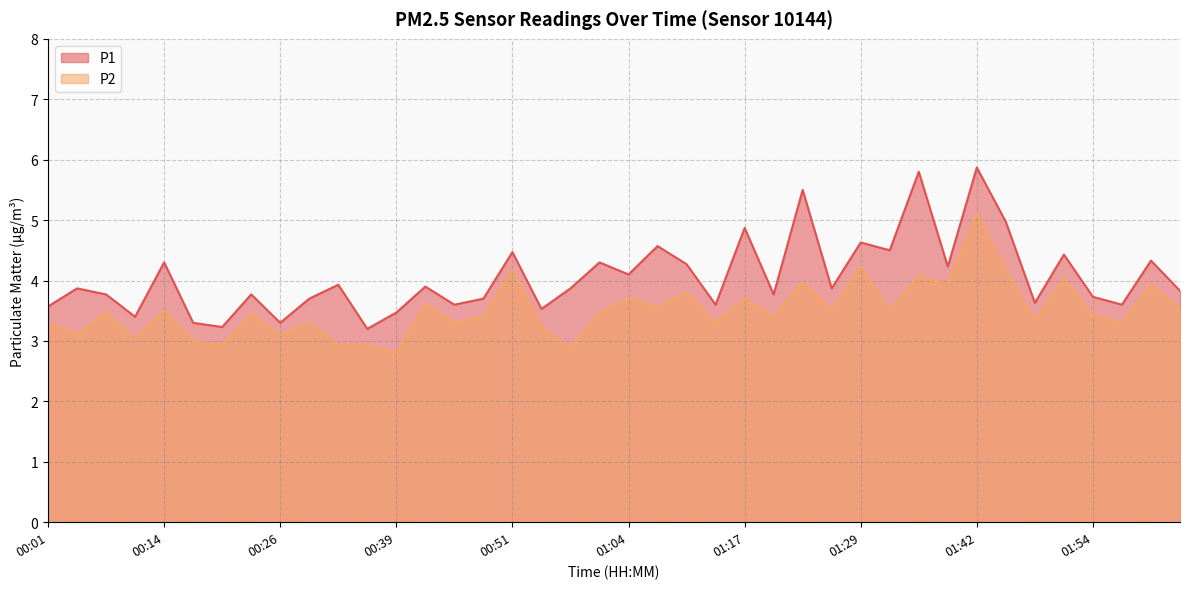

What is the total value across all series at 00:51?

8.6